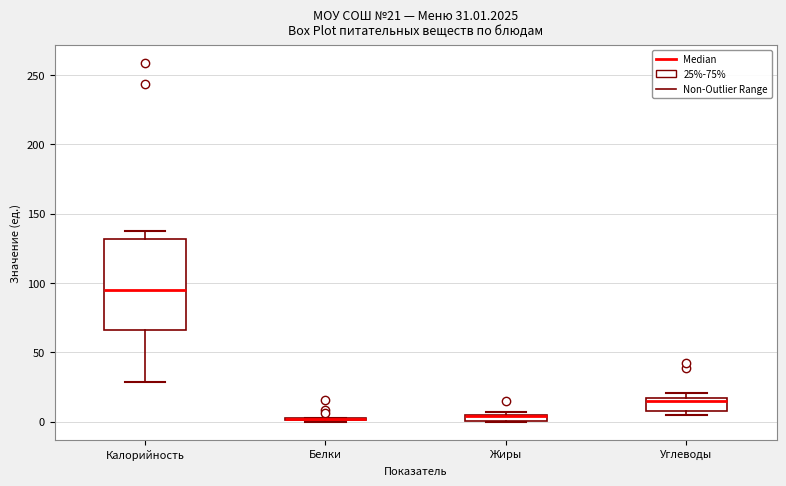

Which box is the tallest, from its lower edge to its upper edge?

Калорийность